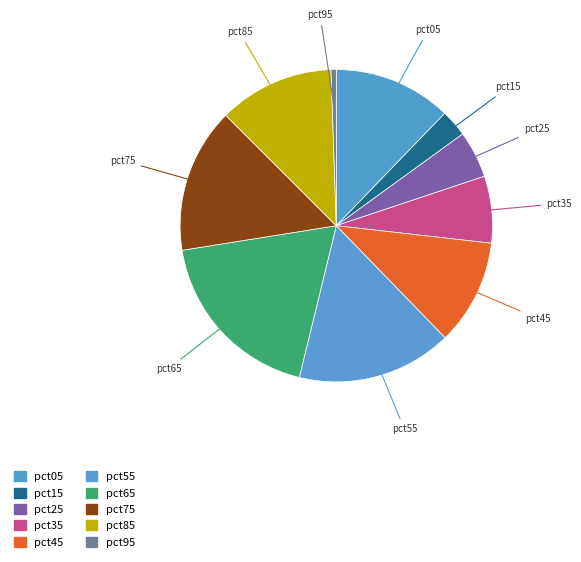

How many segments does this pie chart have?

10